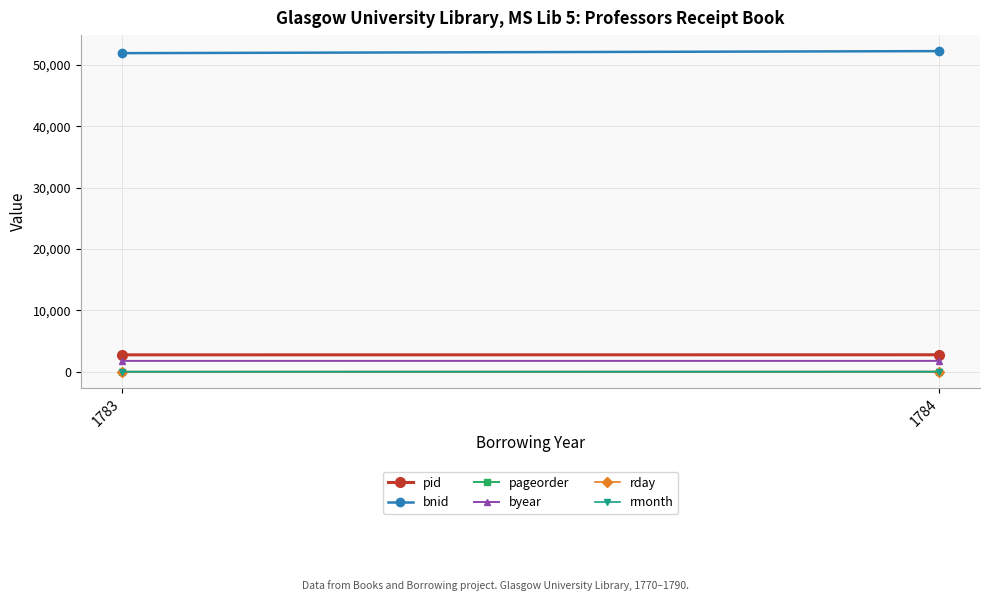

What is the maximum value for bnid?

52254